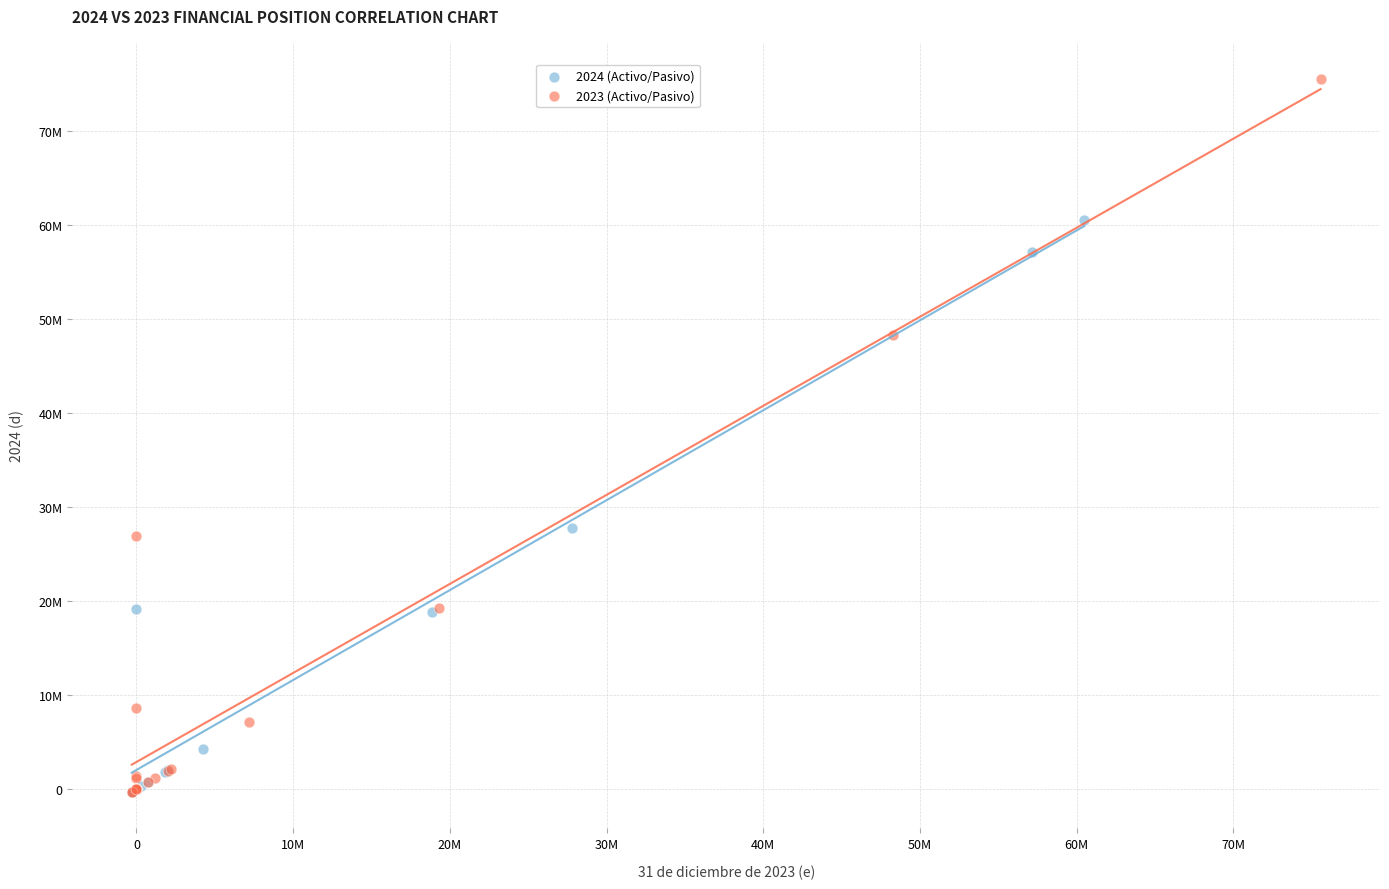

Which series contains the highest Y value?

2023 (Activo/Pasivo)